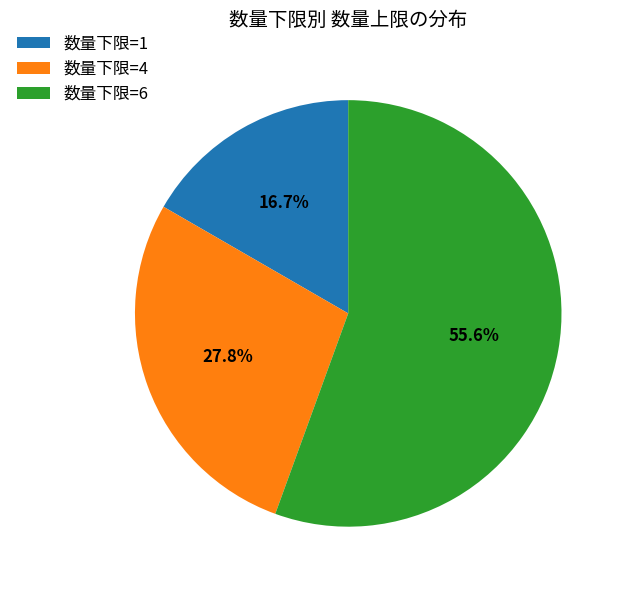

Approximately how many times larger is the value at 数量下限=1 compared to 数量下限=4?

0.6